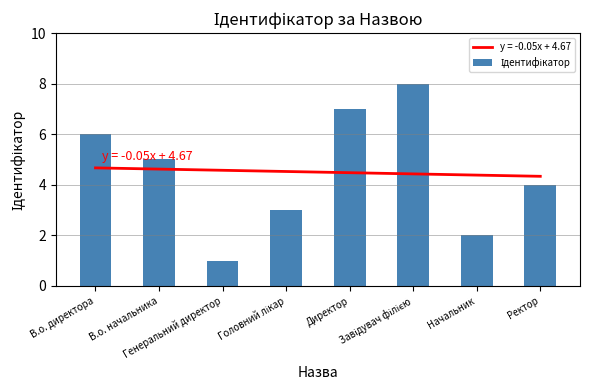

How many values are between 3 and 7?

5